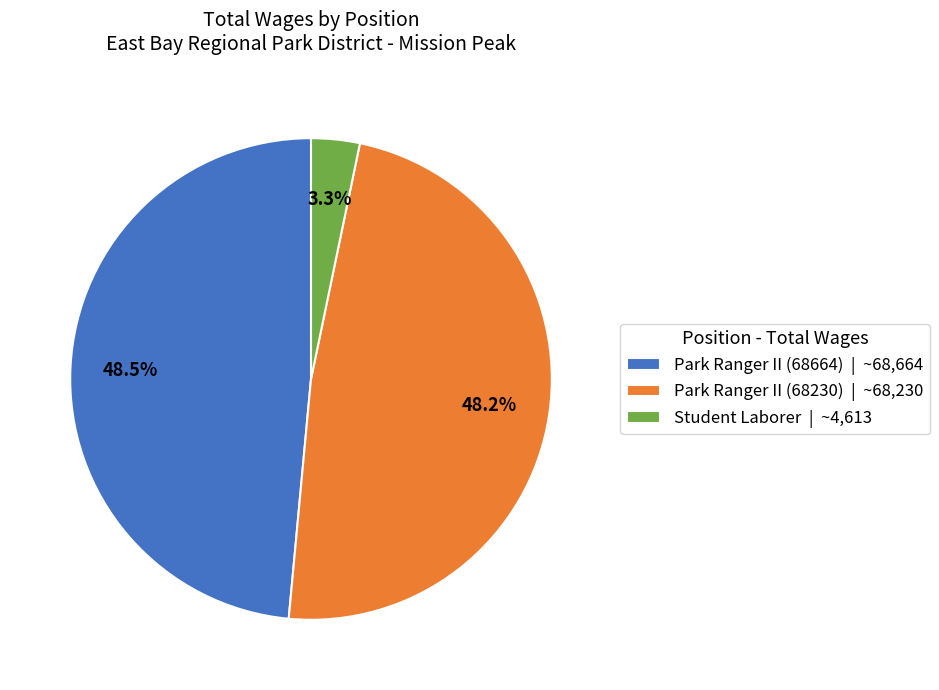

Combined, do Park Ranger II (68664) and Park Ranger II (68230) account for over 50%?

Yes